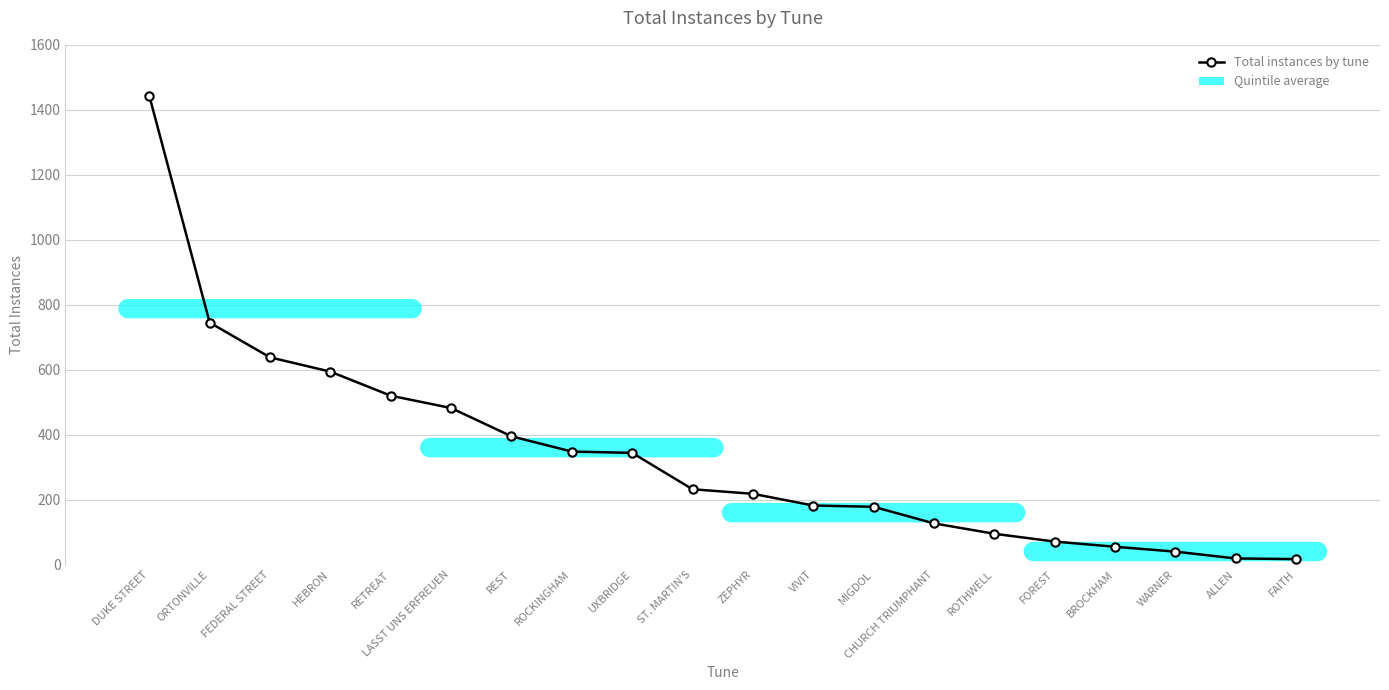

Does the chart have visible grid lines?

Yes